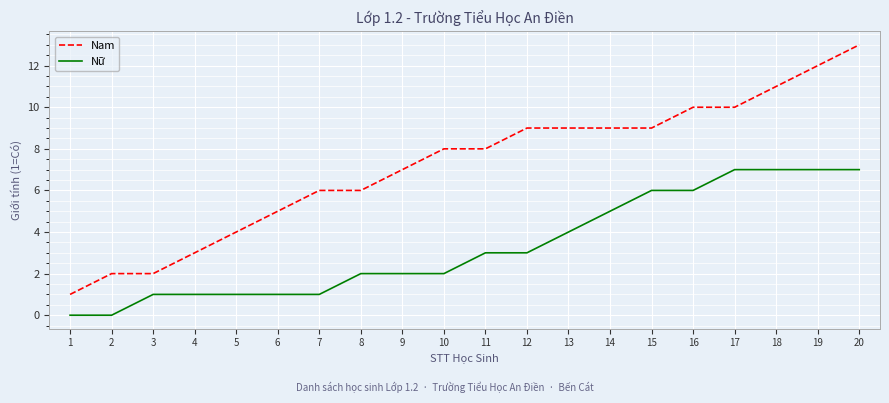

Which category has the highest value in the Nam series?

20